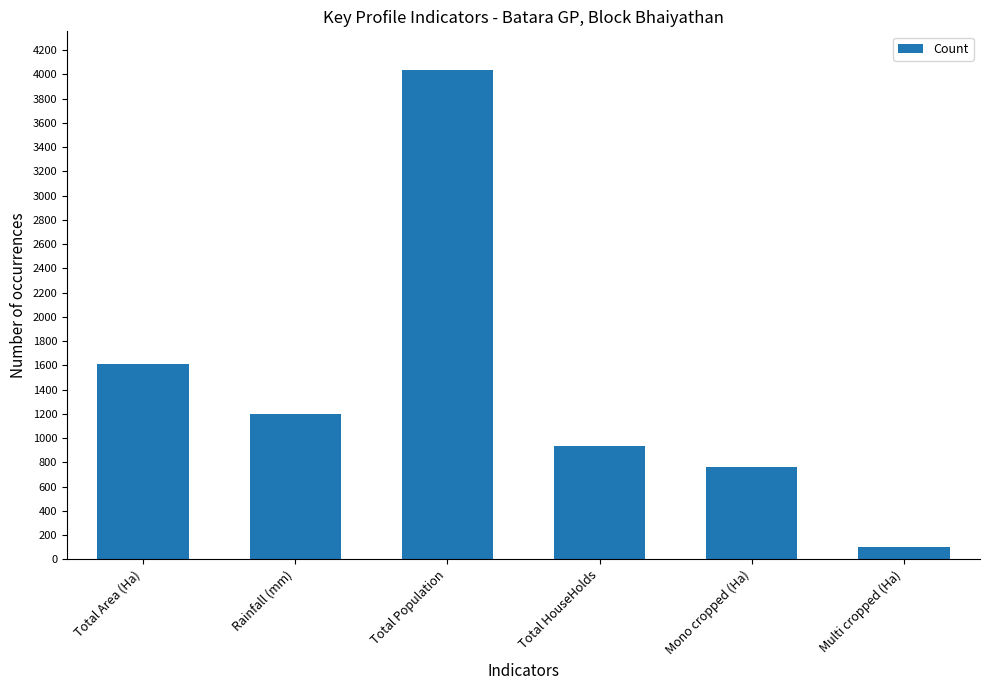

Where does the data first go above 1200?

Total Area (Ha)